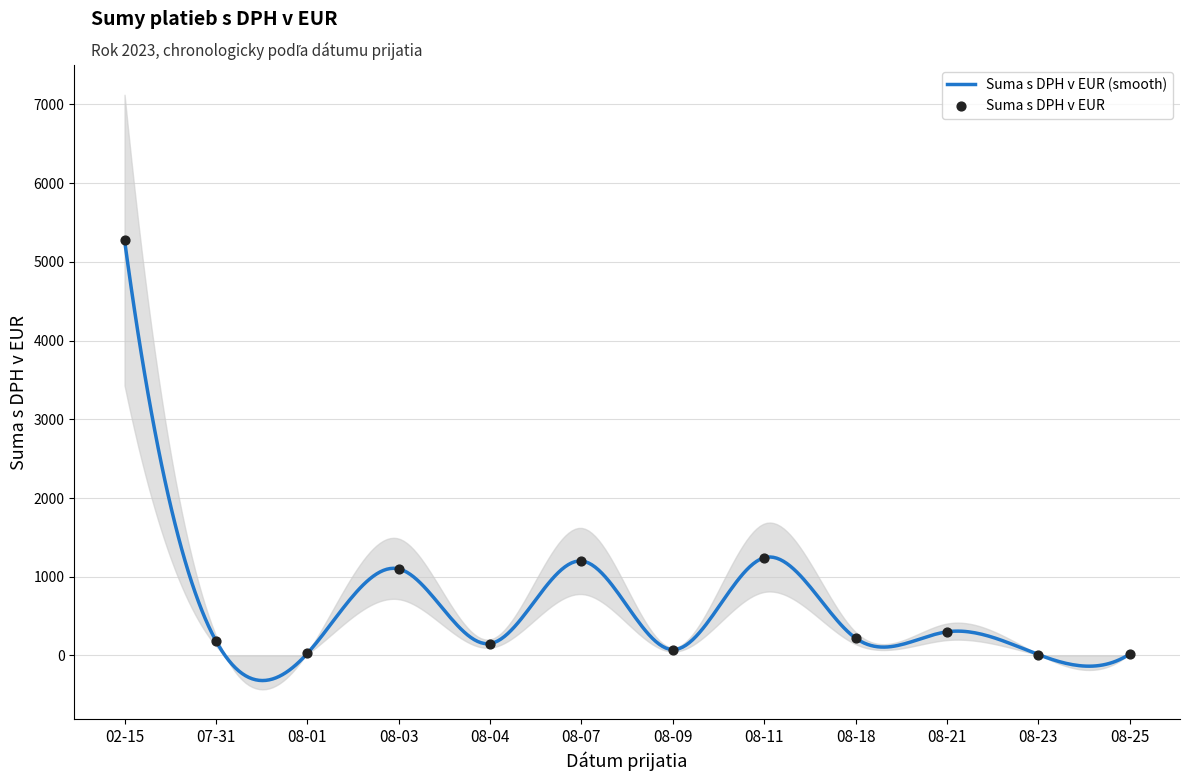

Approximately how many times larger is the value at 08-01 compared to 07-31?

0.1